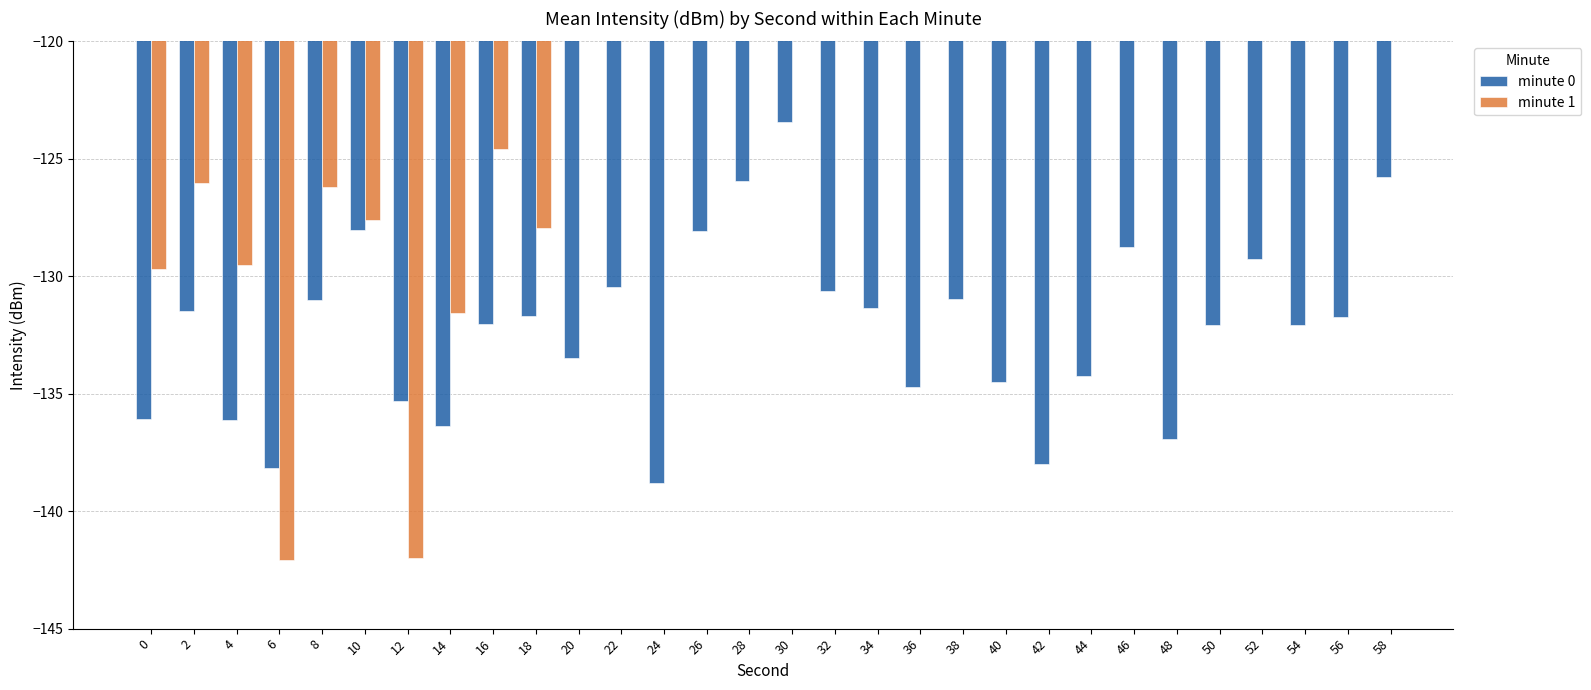

How many categories are shown in the chart?

30